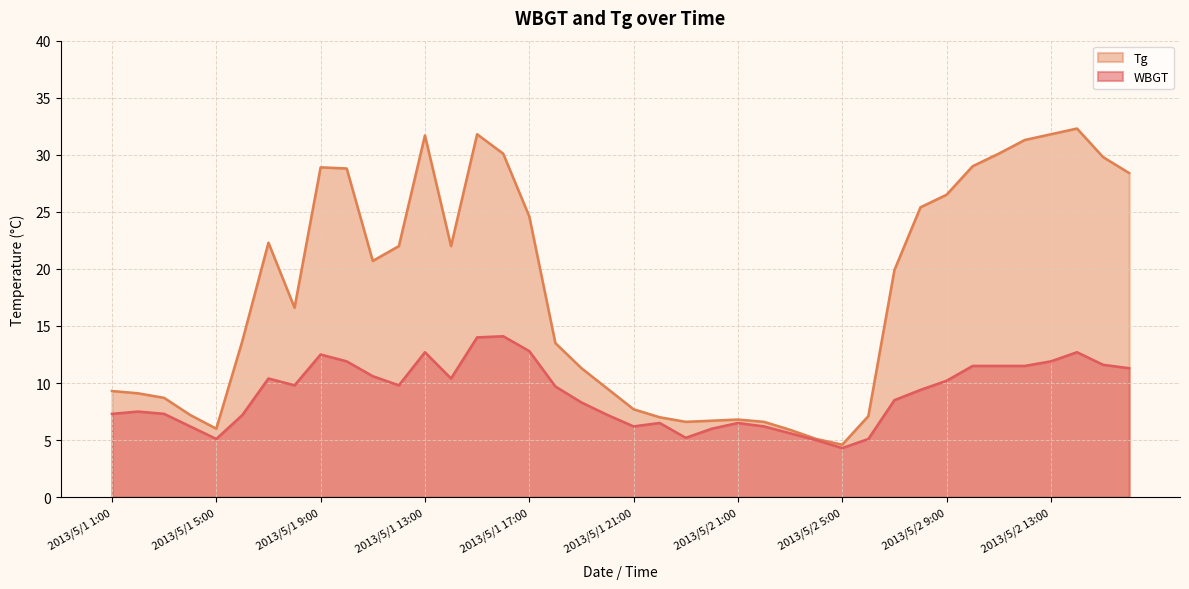

What is the label of the 4th point from the left?

2013/5/1 4:00